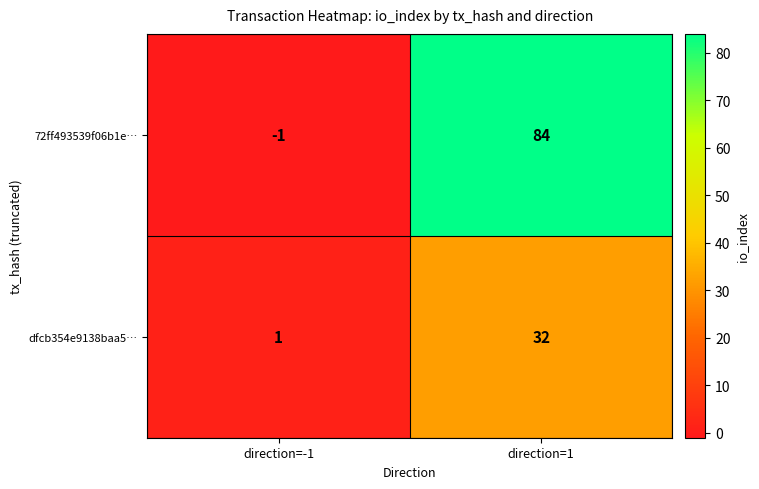

Reading right to left, transcribe all the data shown in this chart.

72ff493539f06b1e…: direction=1=84	direction=-1=-1
dfcb354e9138baa5…: direction=1=32	direction=-1=1